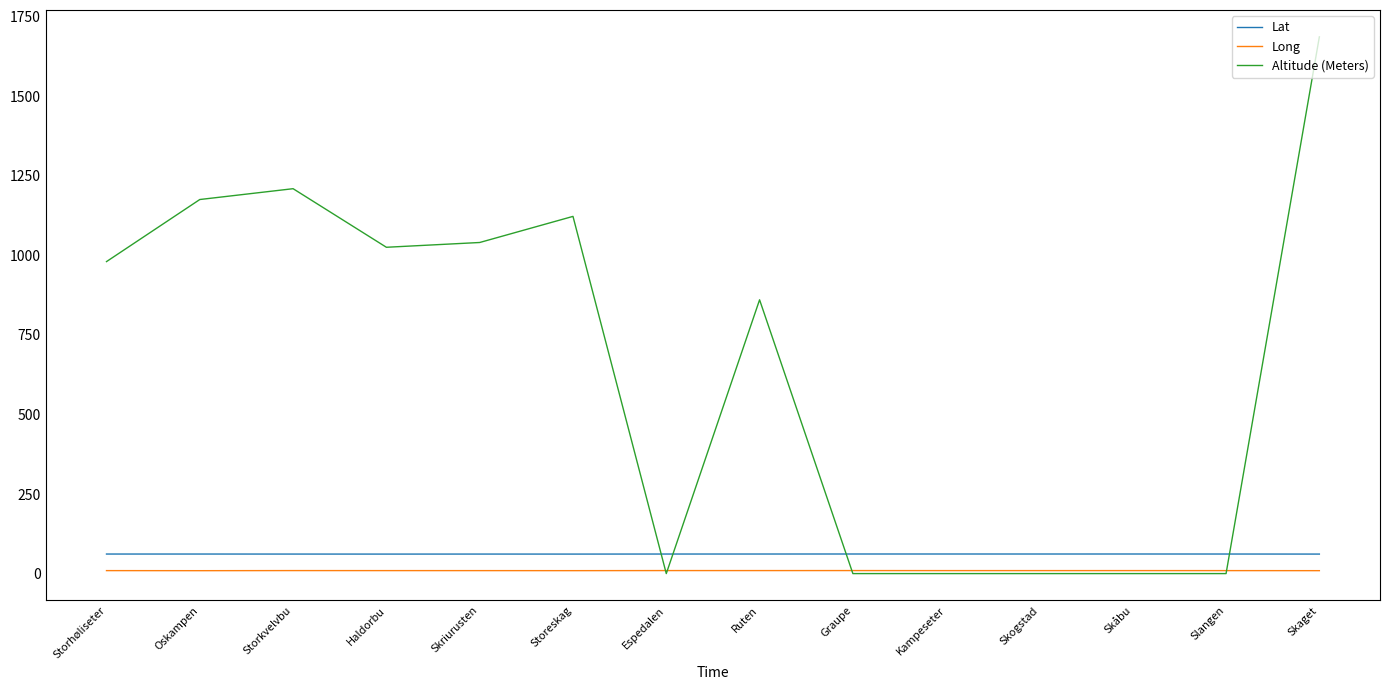

What are all the series names shown in the legend?

Lat, Long, Altitude (Meters)